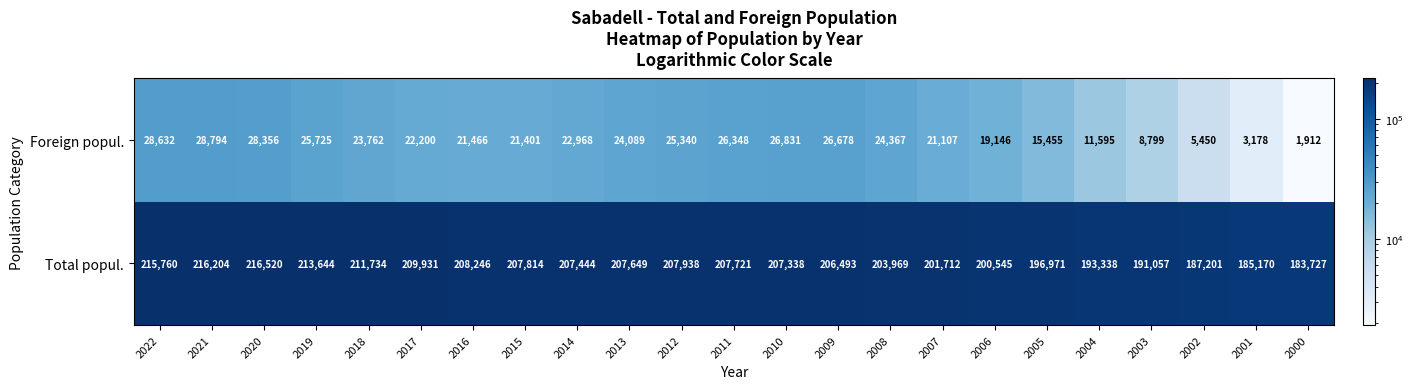

How many categories are shown in the chart?

23